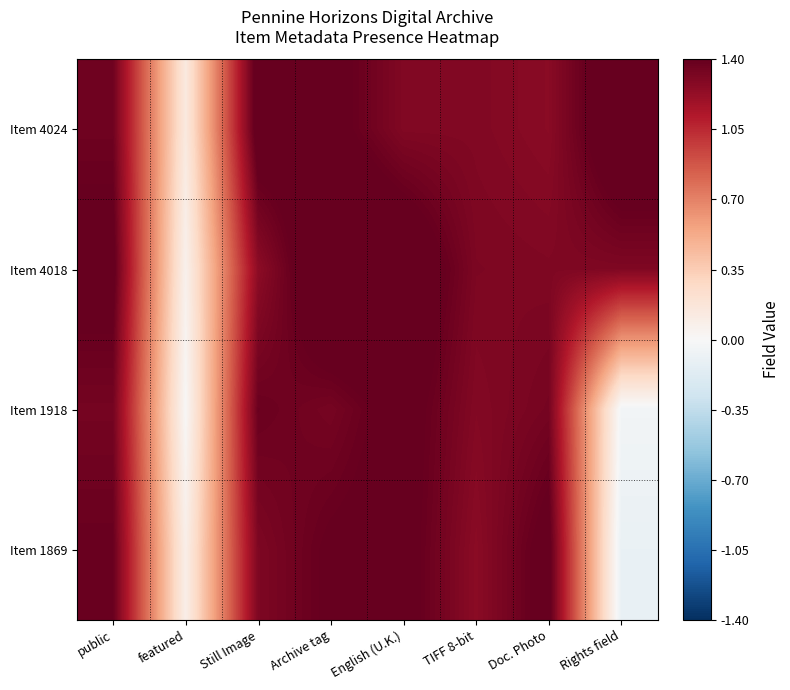

Reading left to right, what are all the values shown in this chart?

Item 4024: public=1.4	featured=0.1	Still Image=1.5	Archive tag=1.4	English (U.K.)=1.3	TIFF 8-bit=1.3	Doc. Photo=1.3	Rights field=1.5
Item 4018: public=1.4	featured=0.1	Still Image=1.3	Archive tag=1.5	English (U.K.)=1.5	TIFF 8-bit=1.3	Doc. Photo=1.3	Rights field=1.3
Item 1918: public=1.3	featured=0.0	Still Image=1.4	Archive tag=1.3	English (U.K.)=1.4	TIFF 8-bit=1.3	Doc. Photo=1.3	Rights field=-0.0
Item 1869: public=1.4	featured=0.1	Still Image=1.3	Archive tag=1.4	English (U.K.)=1.4	TIFF 8-bit=1.3	Doc. Photo=1.4	Rights field=-0.1